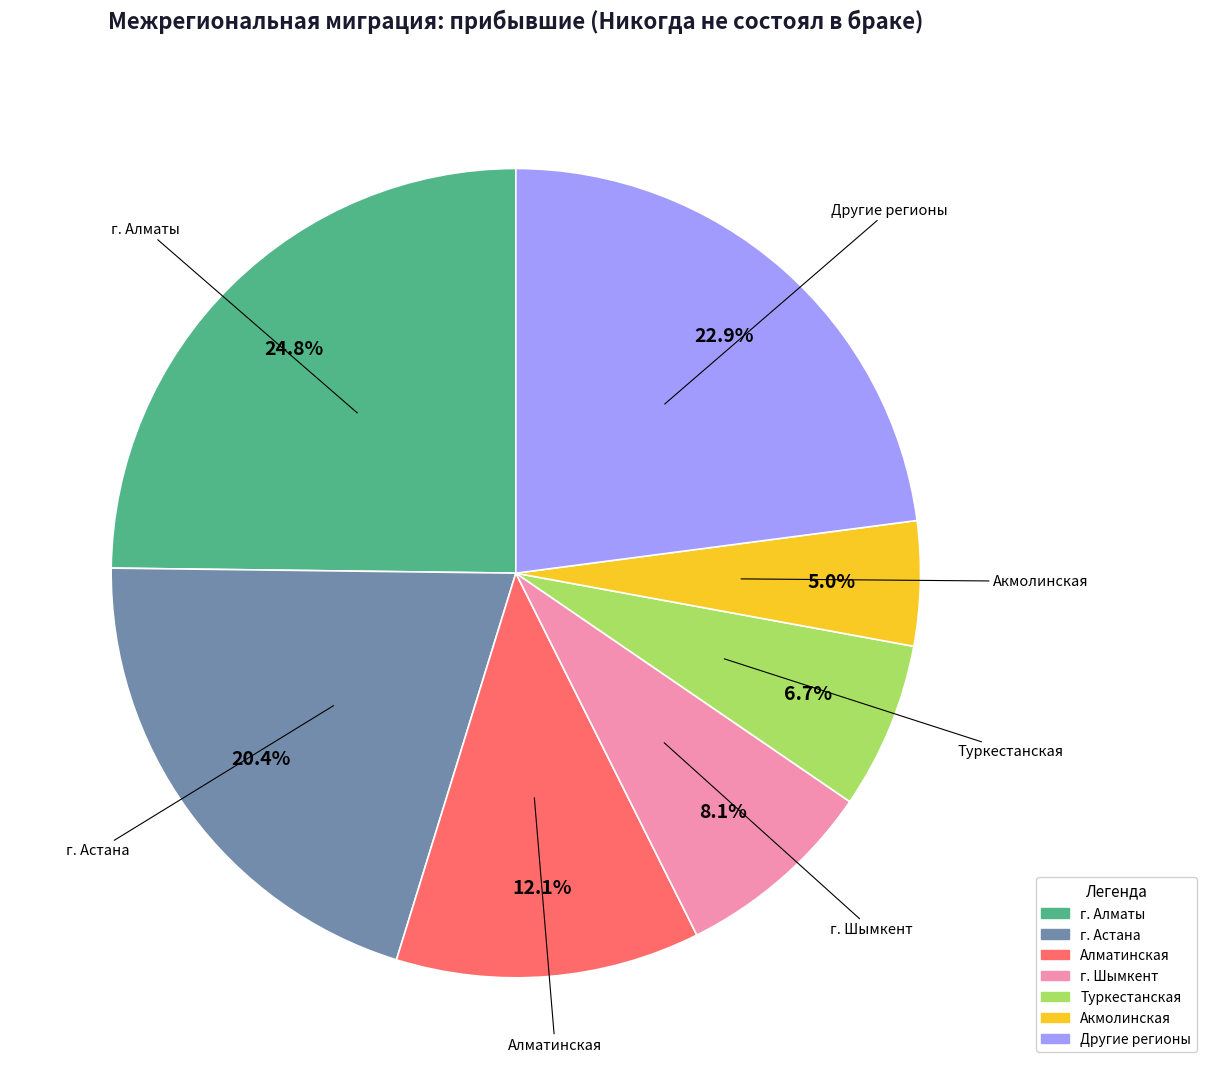

Is there a majority slice in this chart?

No